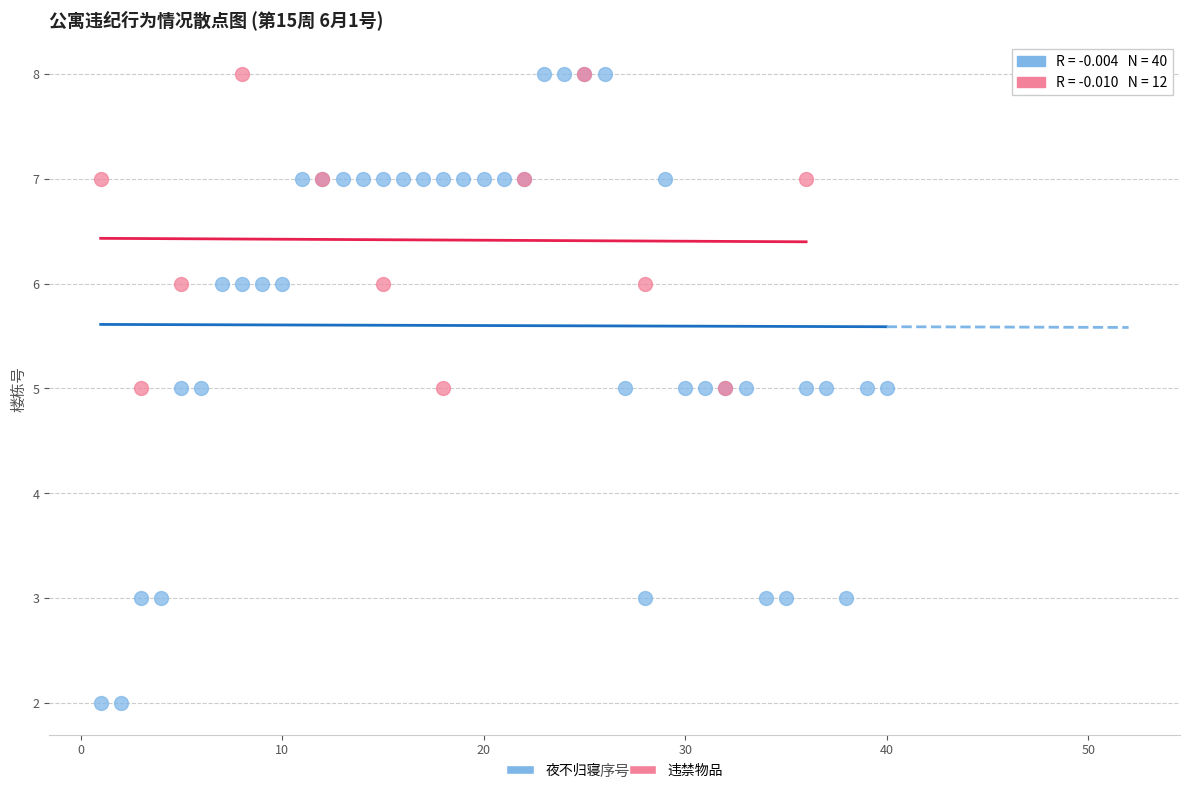

Which series has the largest Y range (max minus min)?

夜不归寝